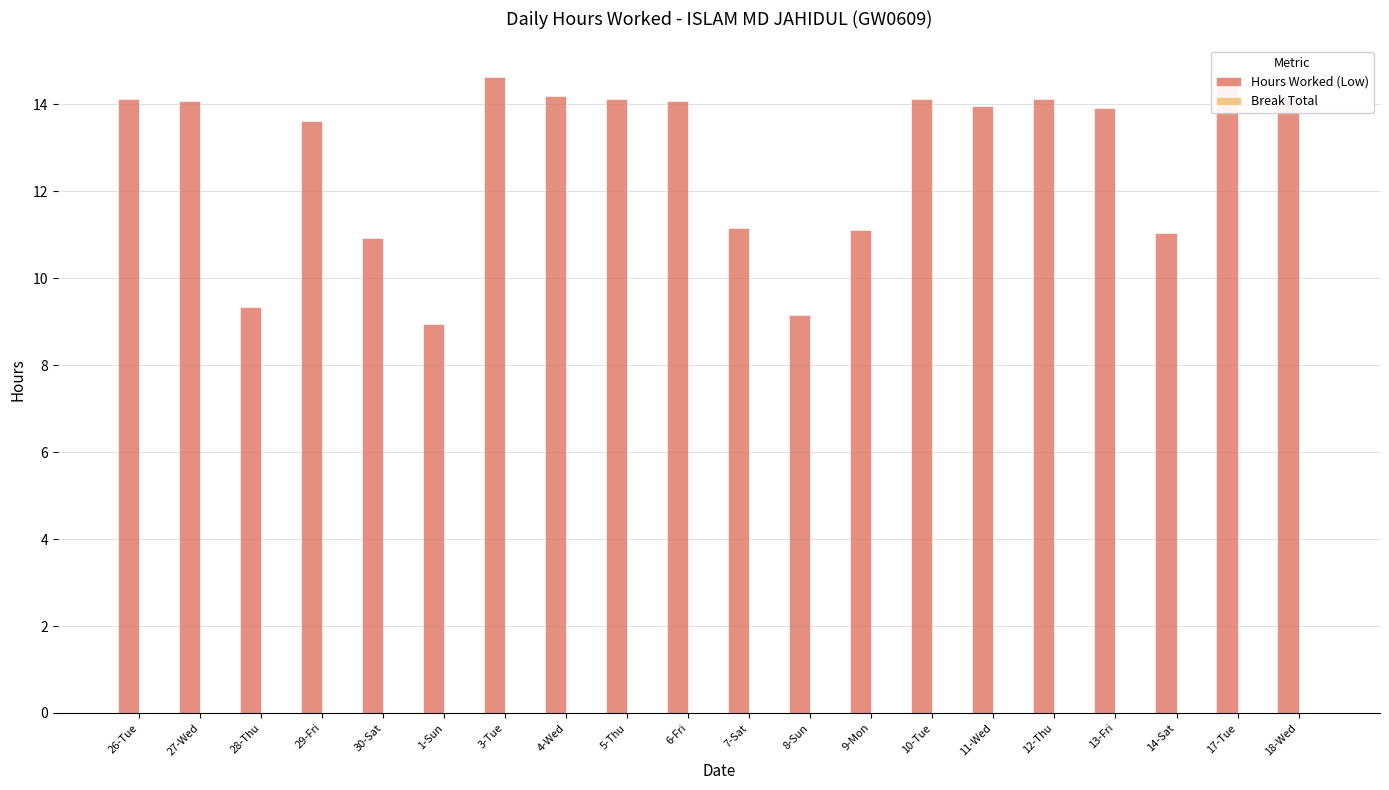

Between 13-Fri and 8-Sun, which is larger?

13-Fri